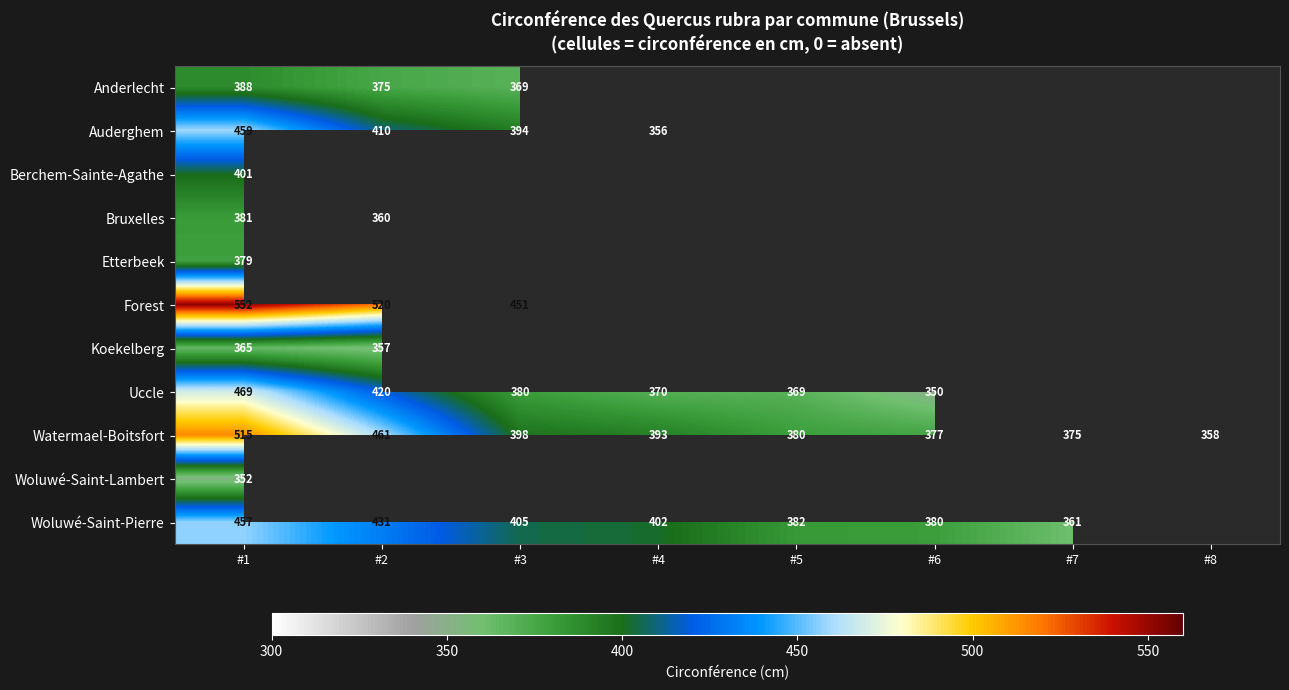

Is it true that Auderghem equals 697 at #2?

False